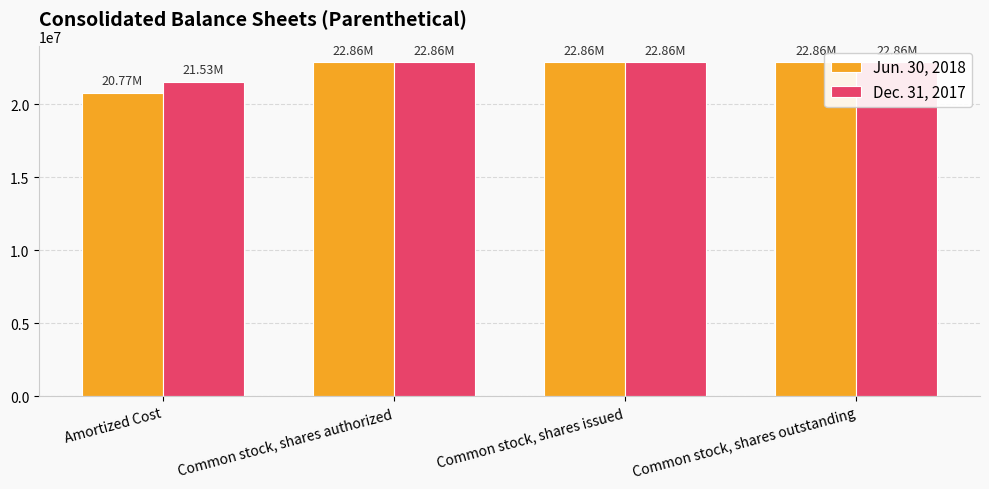

Which label corresponds to the smallest value in the chart?

Amortized Cost